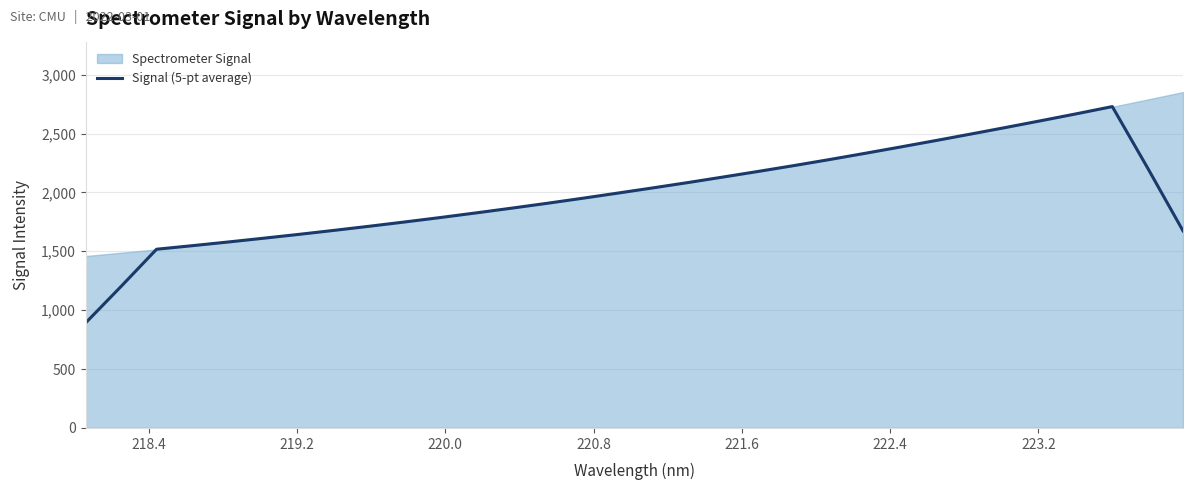

What is the smallest value displayed?

892.7